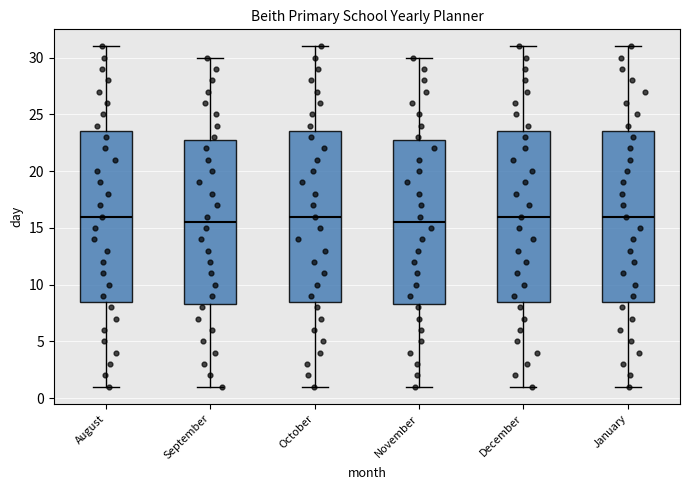

Reading left to right, transcribe this box plot: for each box, give where its median line is, the range the box spans, and where its two whiskers end, as read against the y-axis. The values are not printed on the chart, so give them approximately, as read against the axis.

August: median 16.0, box 8.5 to 23.5, whiskers 1.0 to 31.0
September: median 15.5, box 8.5 to 23.0, whiskers 1.0 to 30.0
October: median 16.0, box 8.5 to 23.5, whiskers 1.0 to 31.0
November: median 15.5, box 8.5 to 23.0, whiskers 1.0 to 30.0
December: median 16.0, box 8.5 to 23.5, whiskers 1.0 to 31.0
January: median 16.0, box 8.5 to 23.5, whiskers 1.0 to 31.0